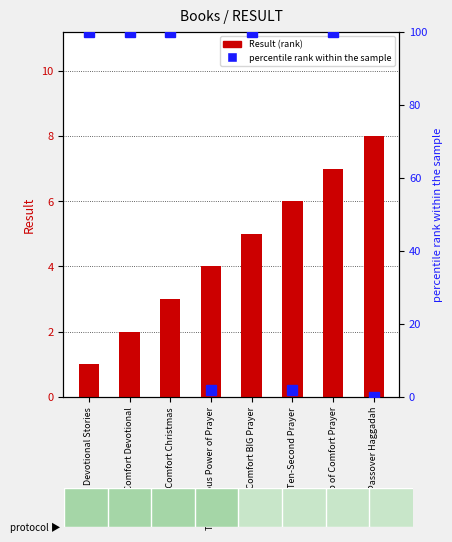

At how many categories does at least one series exceed 85?

5